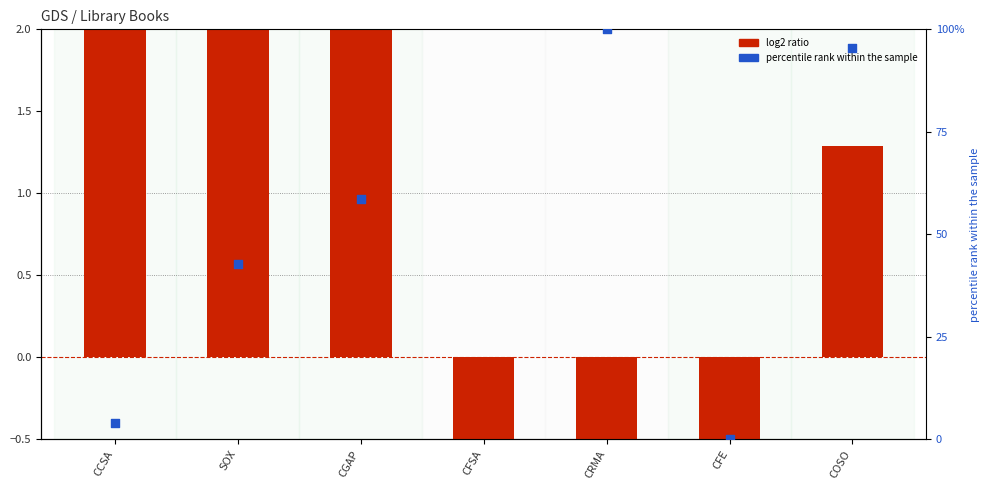

What is the change in value from CCSA to CRMA?

-8.0